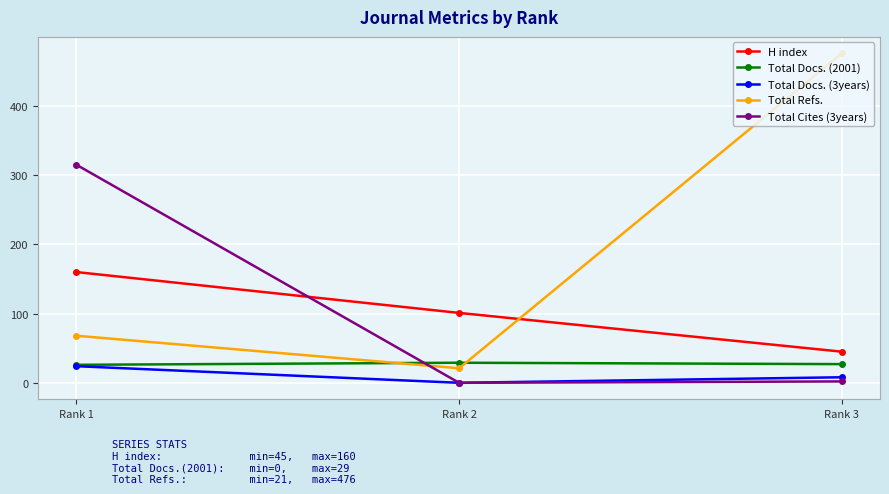

What is the value of the Total Docs. (3years) point at the 1st from the left?

24